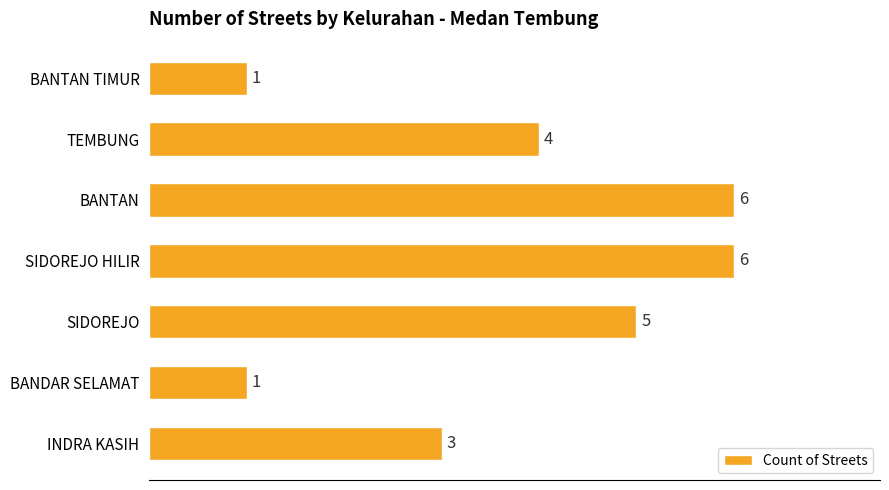

Reading bottom to top, extract all data points from this chart.

3	1	5	6	6	4	1